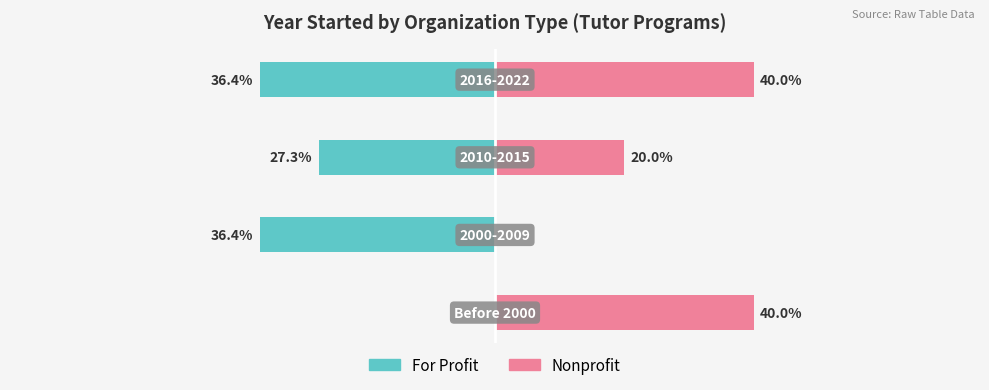

What value does the Nonprofit series have at 2?

20.0